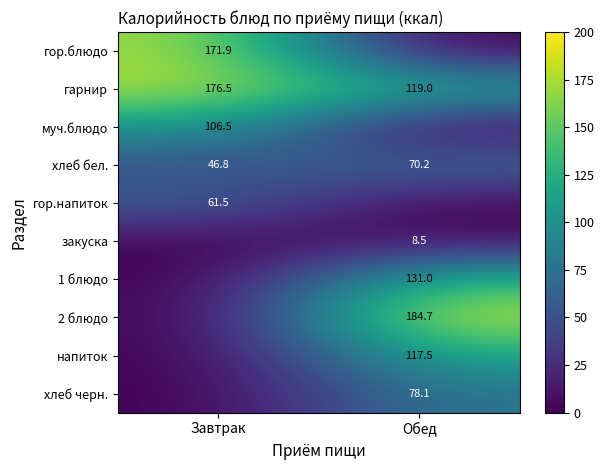

Is the value of хлеб бел. at Обед greater than the value of муч.блюдо at Завтрак?

No